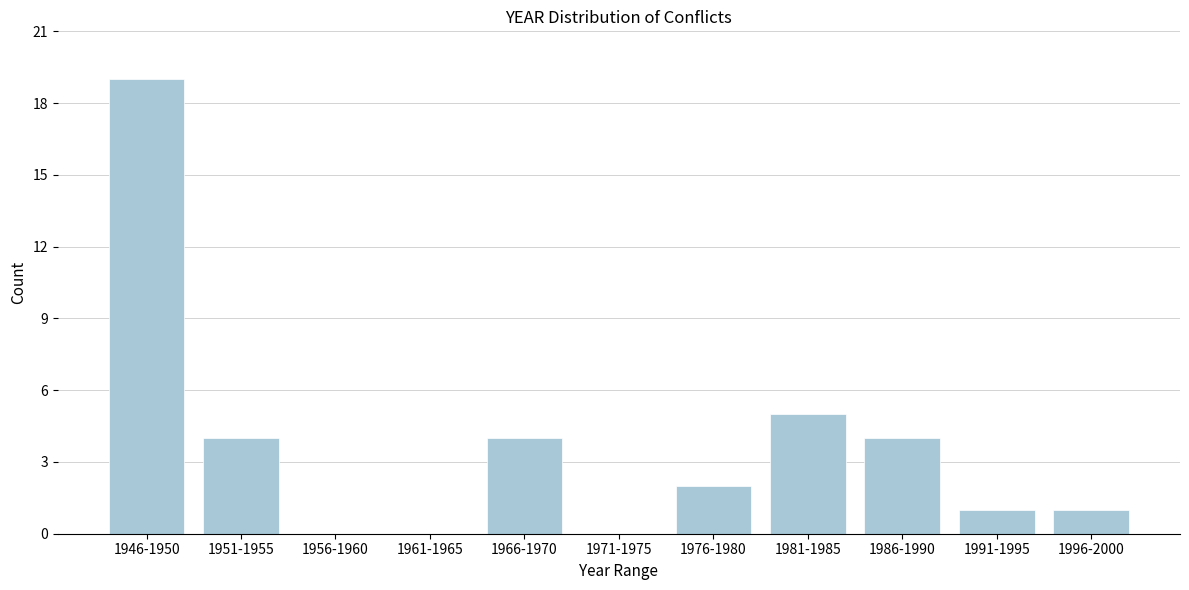

Reading left to right, extract all data points from this chart.

1946-1950=19	1951-1955=4	1956-1960=0	1961-1965=0	1966-1970=4	1971-1975=0	1976-1980=2	1981-1985=5	1986-1990=4	1991-1995=1	1996-2000=1